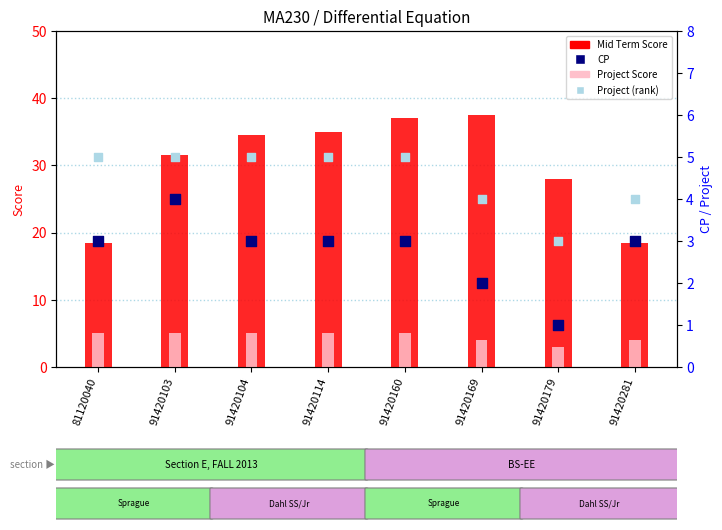

At how many categories does at least one series exceed 31?

5